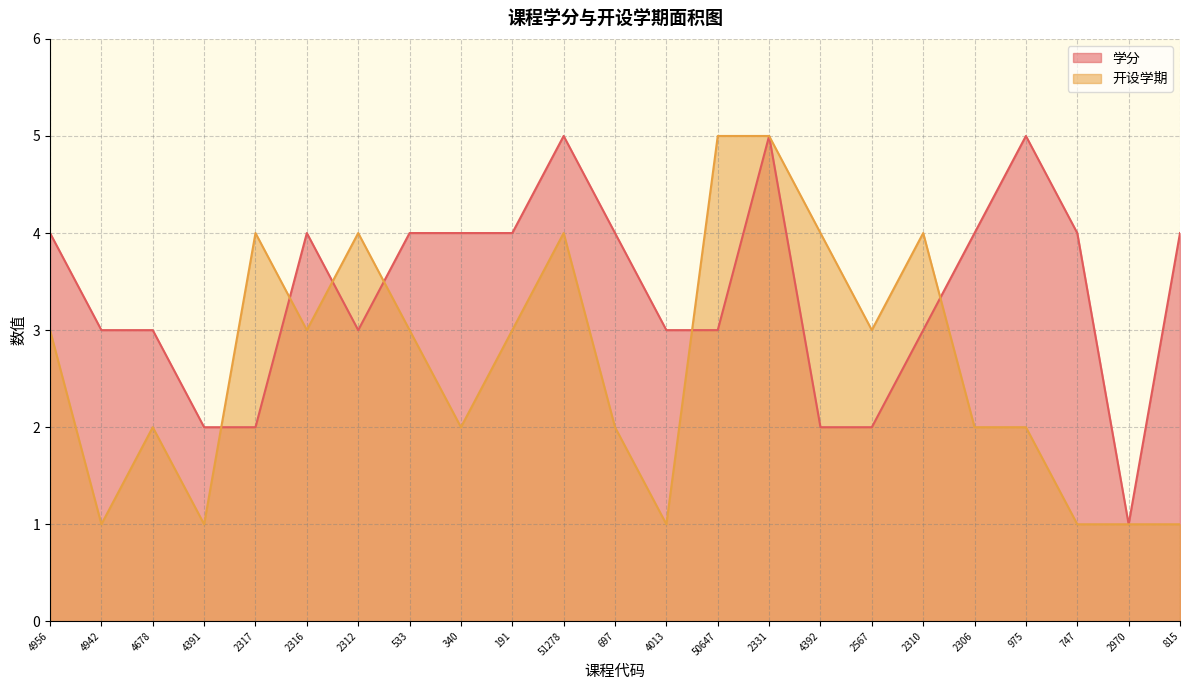

List the series in order of their peak value, highest first.

学分, 开设学期